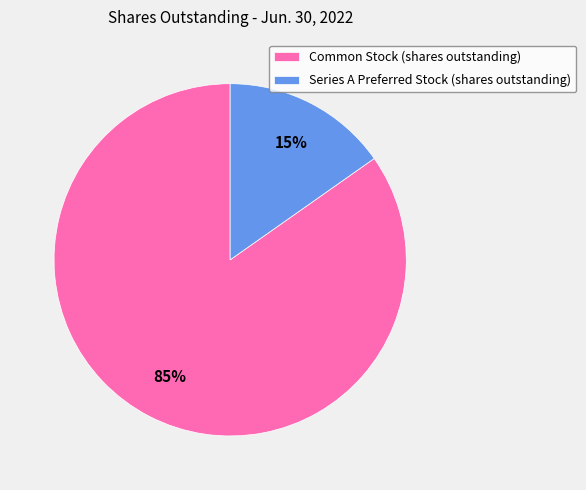

To the nearest percent, what percentage of the pie is Series A Preferred Stock (shares outstanding)?

15%